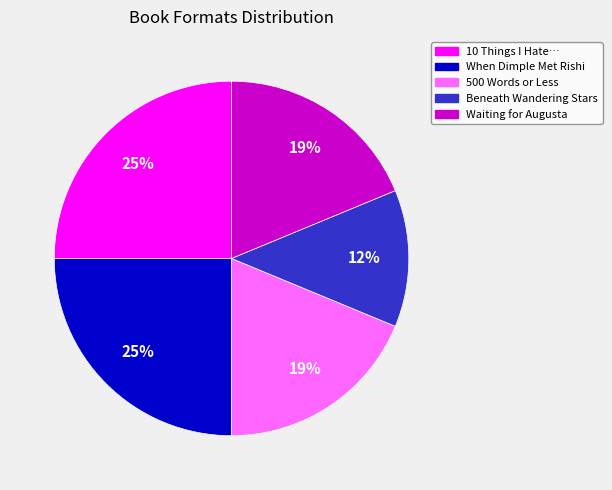

Is there any slice that represents more than half of the pie?

No